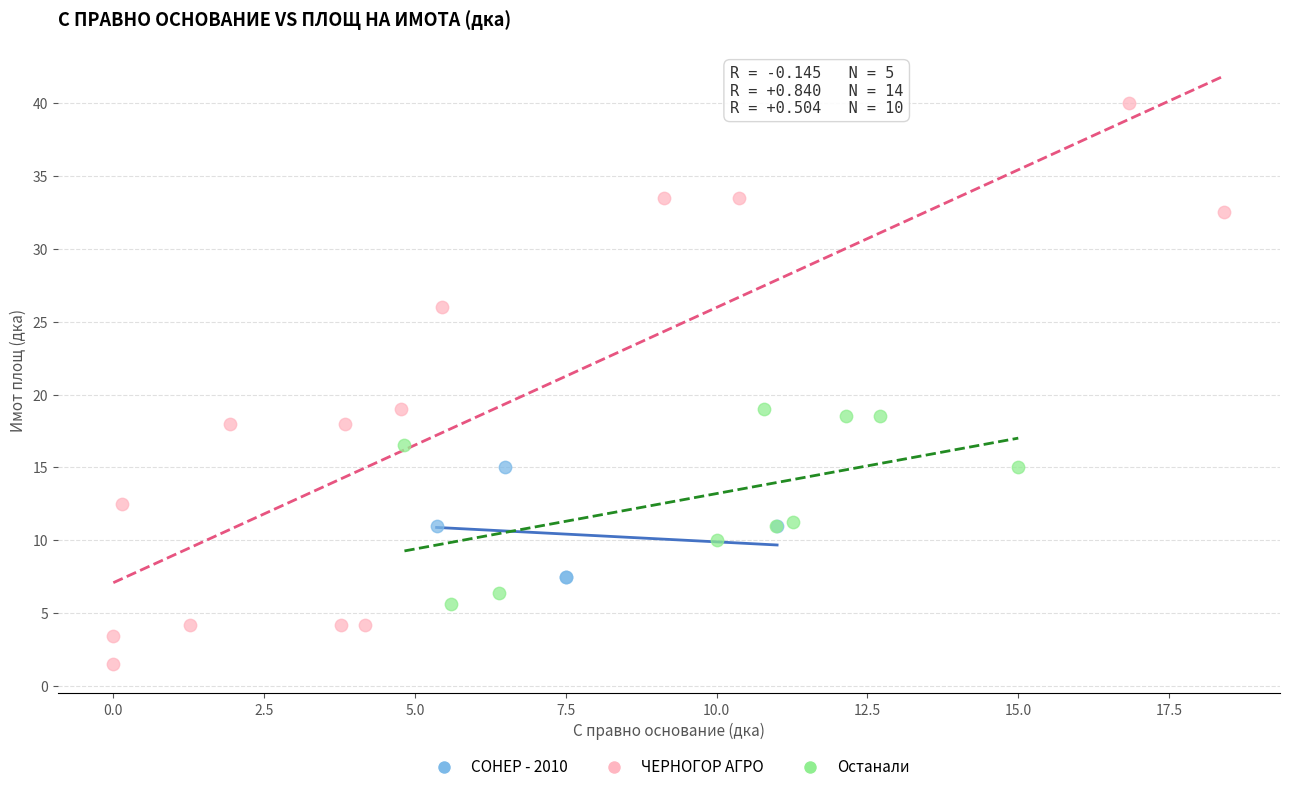

What are all the series names shown in the legend?

СОНЕР - 2010, ЧЕРНОГОР АГРО, Останали